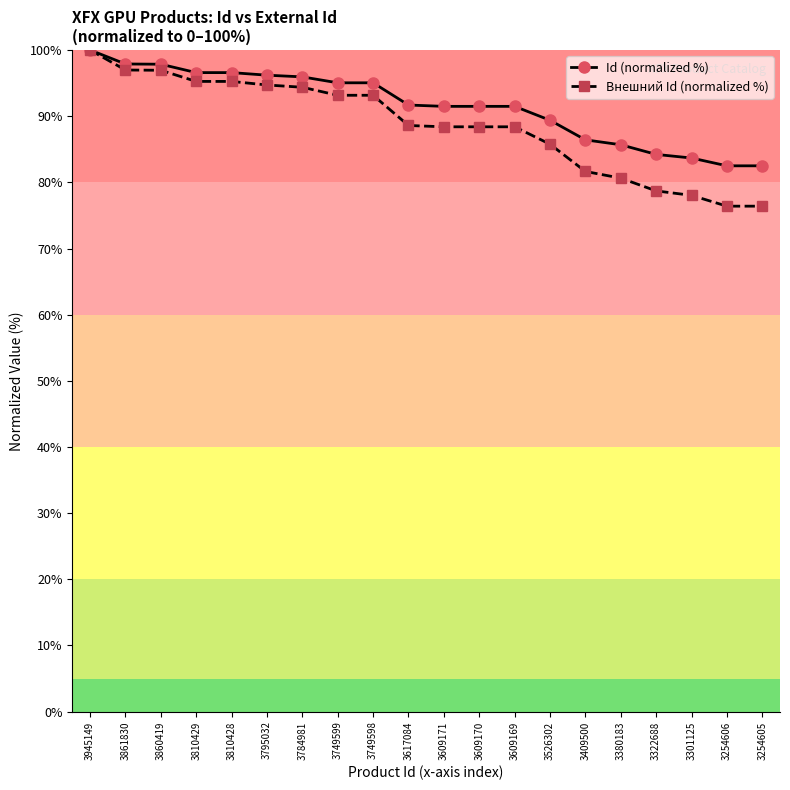

What is the maximum value for Id (normalized %)?

100.0